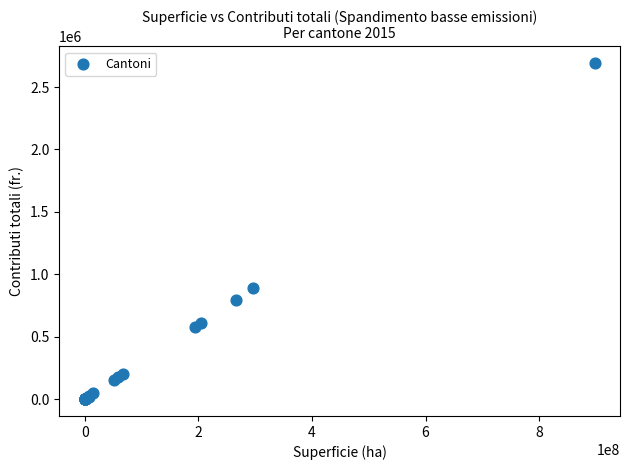

What Y value in the scatter plot is closest to 1346084?

886583